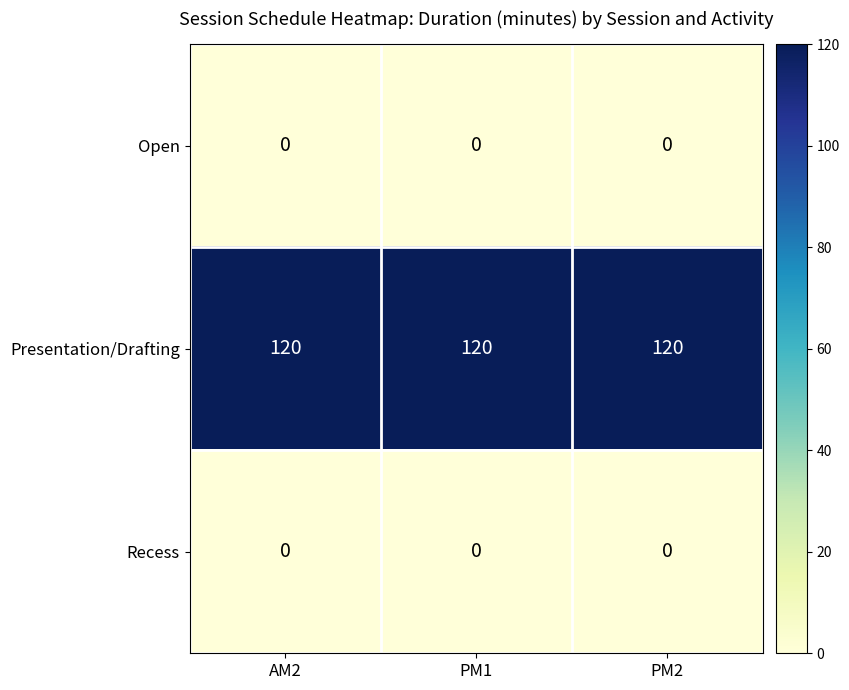

At how many categories does at least one series exceed 33?

3